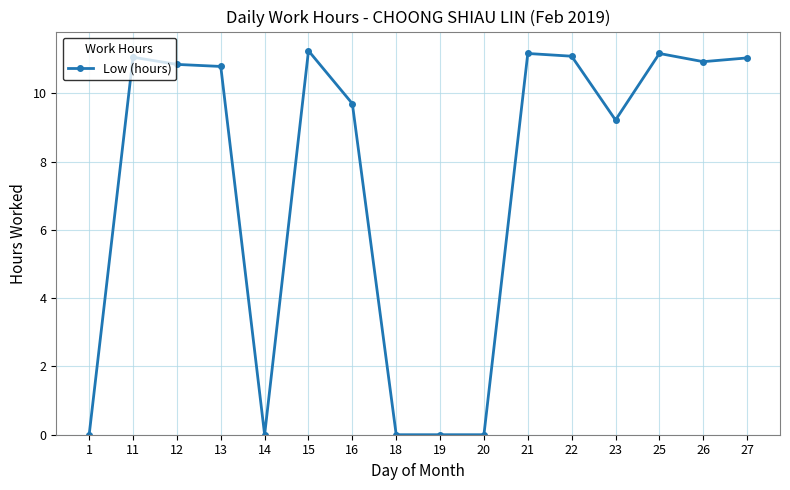

True or false: there are more than 0 points higher than both neighbors.

True